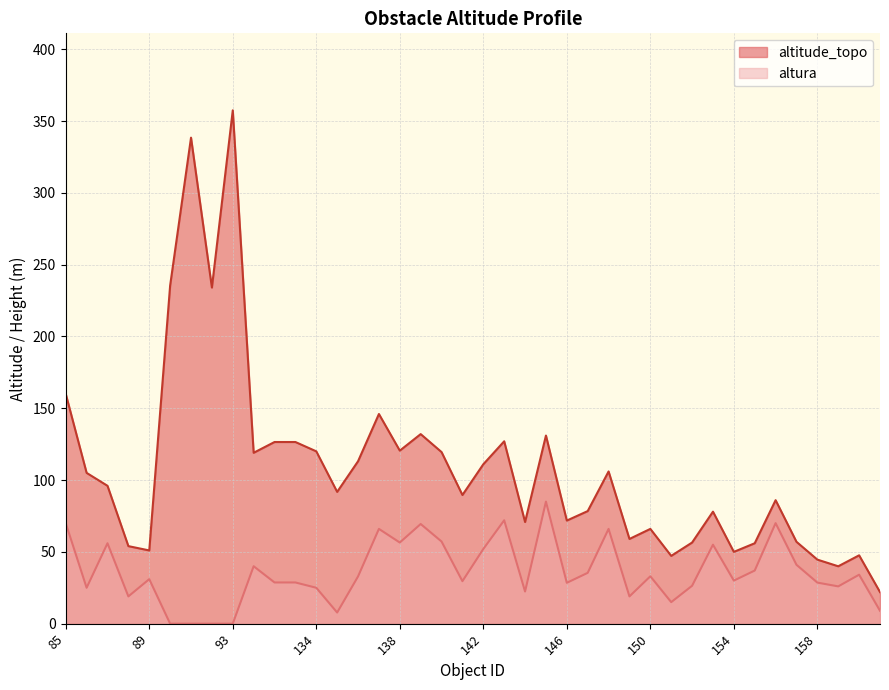

What is the difference between the altitude_topo values at 86 and 92?

129.1